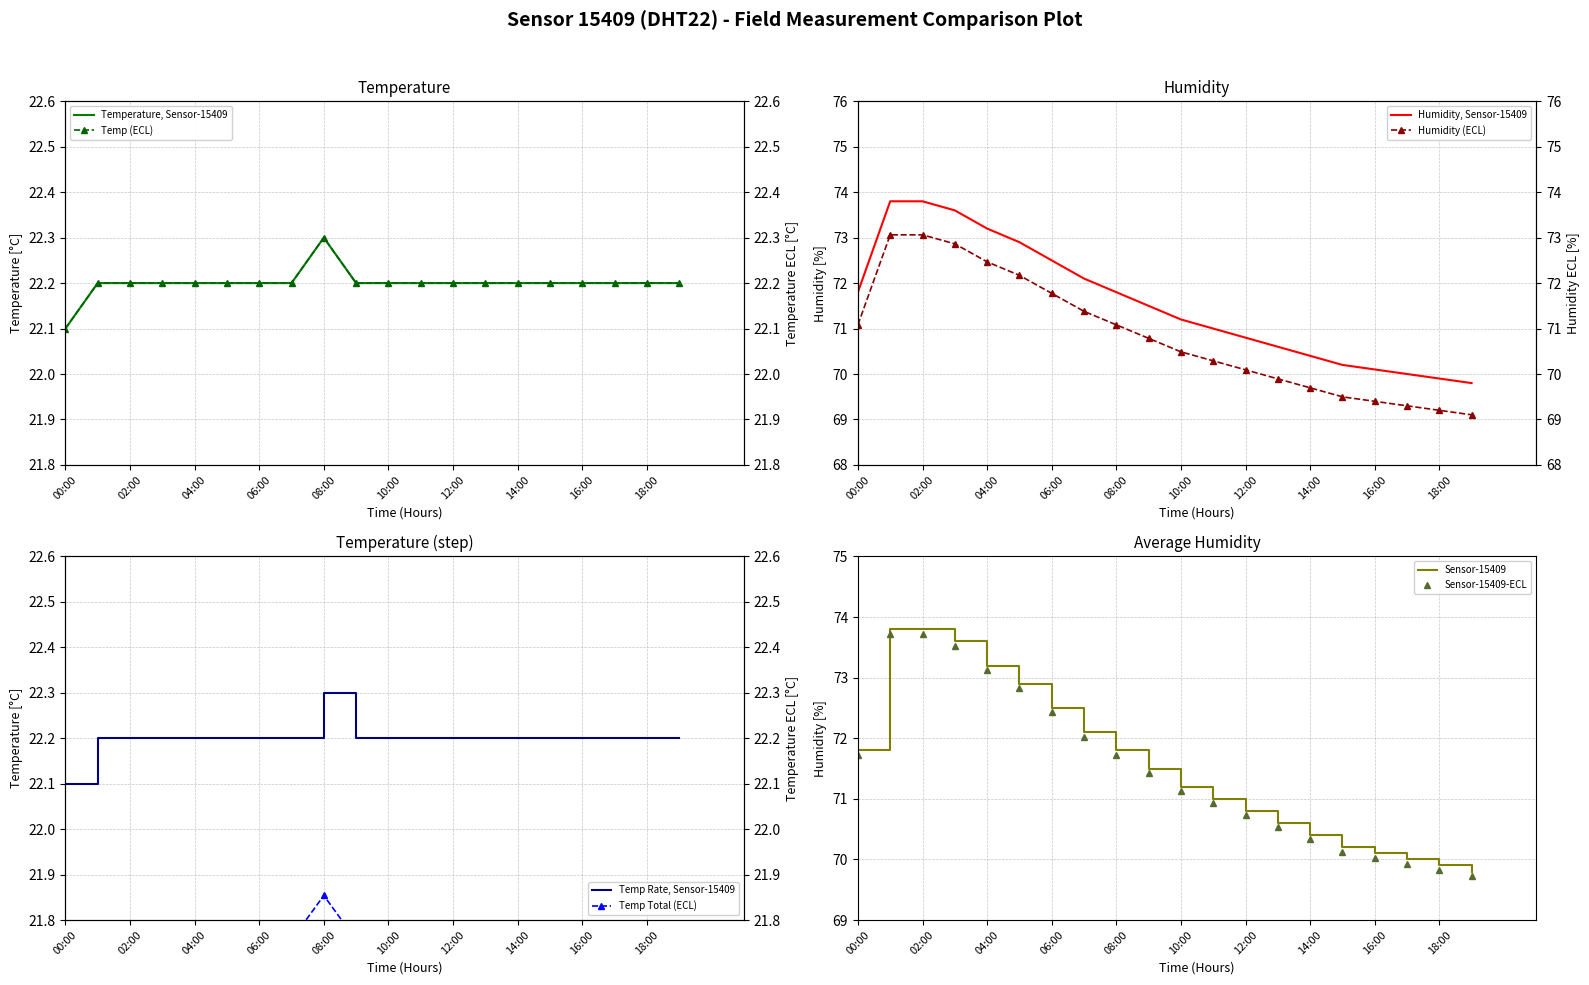

Reading right to left, transcribe all the data shown in this chart.

temperature: 19:00=22.2	18:00=22.2	17:00=22.2	16:00=22.2	15:00=22.2	14:00=22.2	13:00=22.2	12:00=22.2	11:00=22.2	10:00=22.2	09:00=22.2	08:00=22.3	07:00=22.2	06:00=22.2	05:00=22.2	04:00=22.2	03:00=22.2	02:00=22.2	01:00=22.2	00:00=22.1
humidity: 19:00=69.8	18:00=69.9	17:00=70.0	16:00=70.1	15:00=70.2	14:00=70.4	13:00=70.6	12:00=70.8	11:00=71.0	10:00=71.2	09:00=71.5	08:00=71.8	07:00=72.1	06:00=72.5	05:00=72.9	04:00=73.2	03:00=73.6	02:00=73.8	01:00=73.8	00:00=71.8